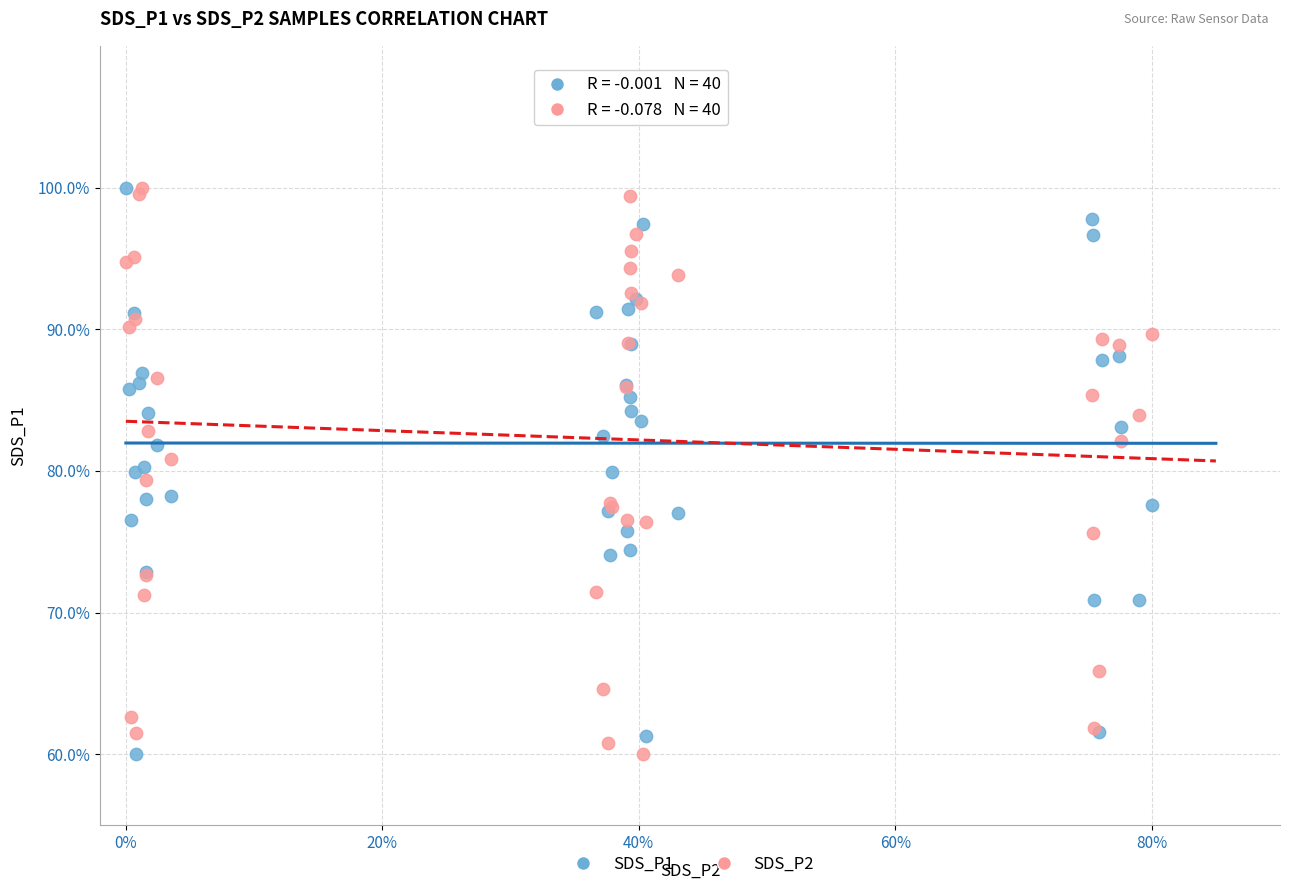

What is the X range (max minus min) for the scatter plot?

0.8